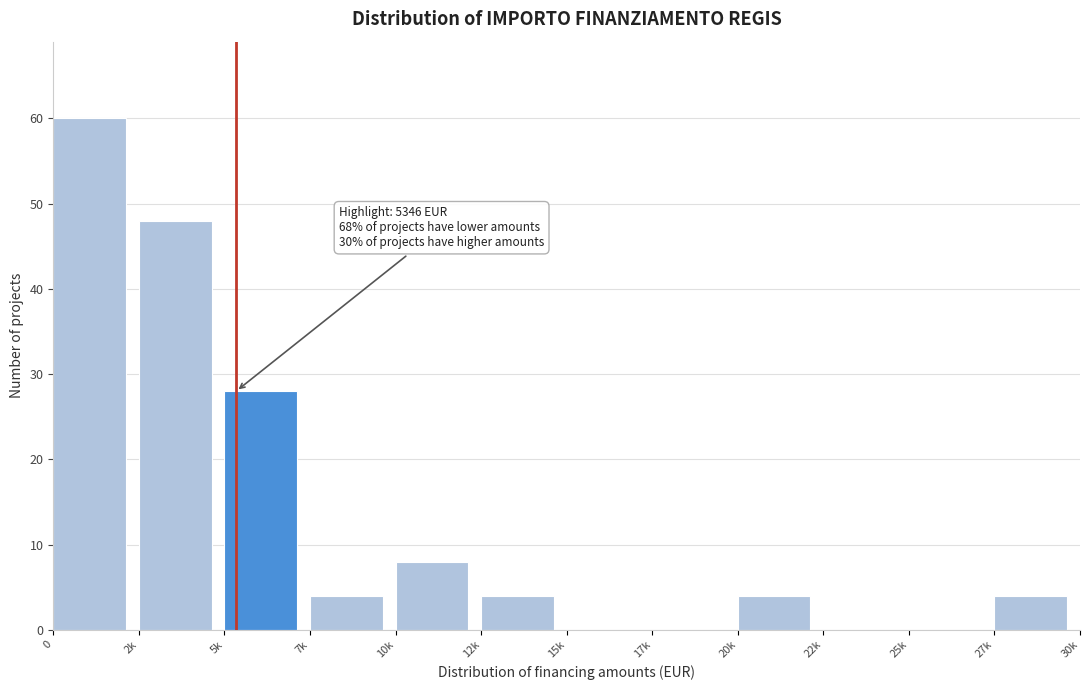

Reading left to right, list all the values displayed in this chart.

0=60	2k=48	5k=28	7k=4	10k=8	12k=4	15k=0	17k=0	20k=4	22k=0	25k=0	27k=4